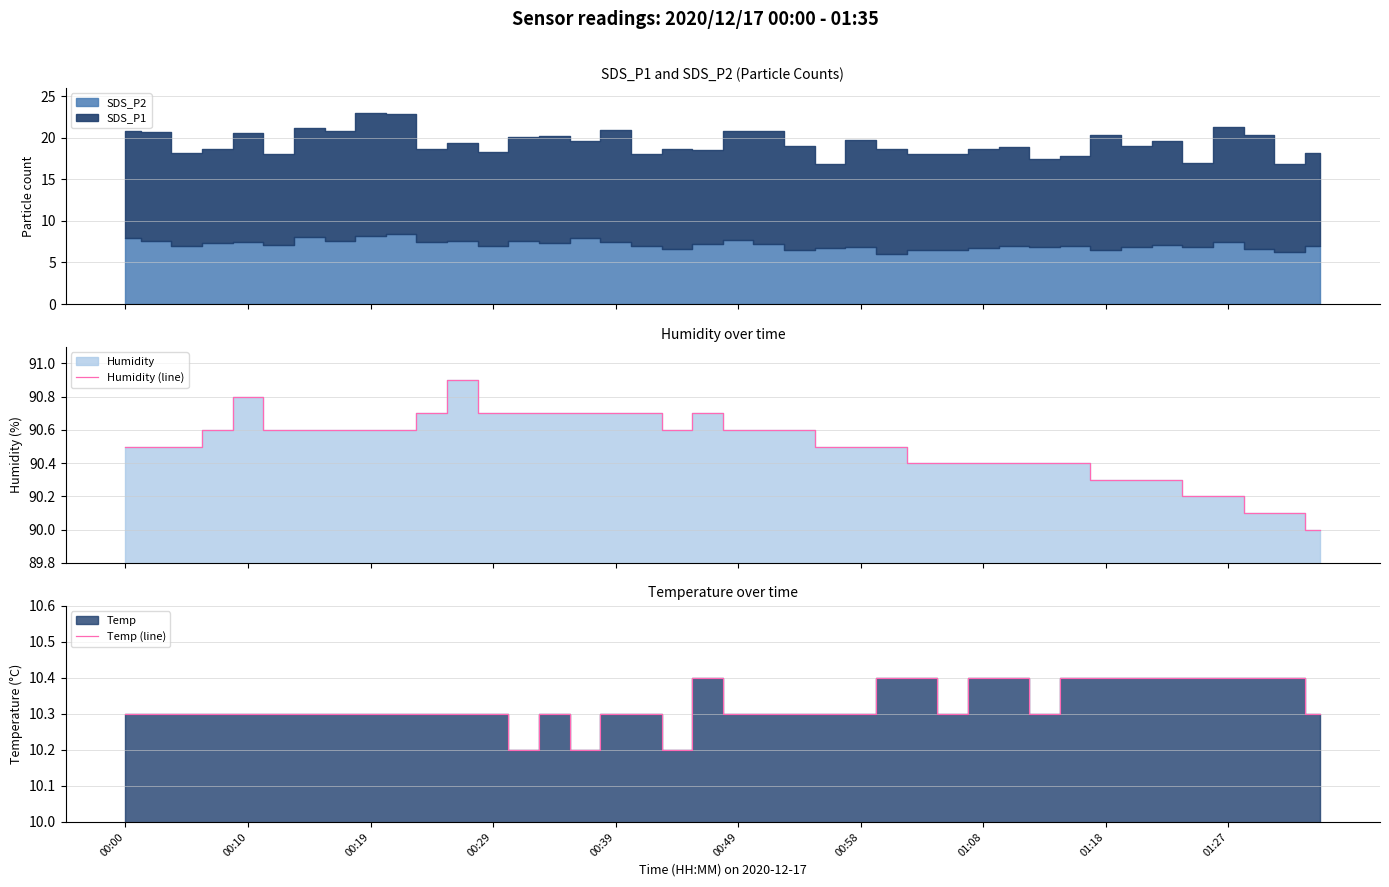

What is the highest value of the Humidity (line) series?

90.9